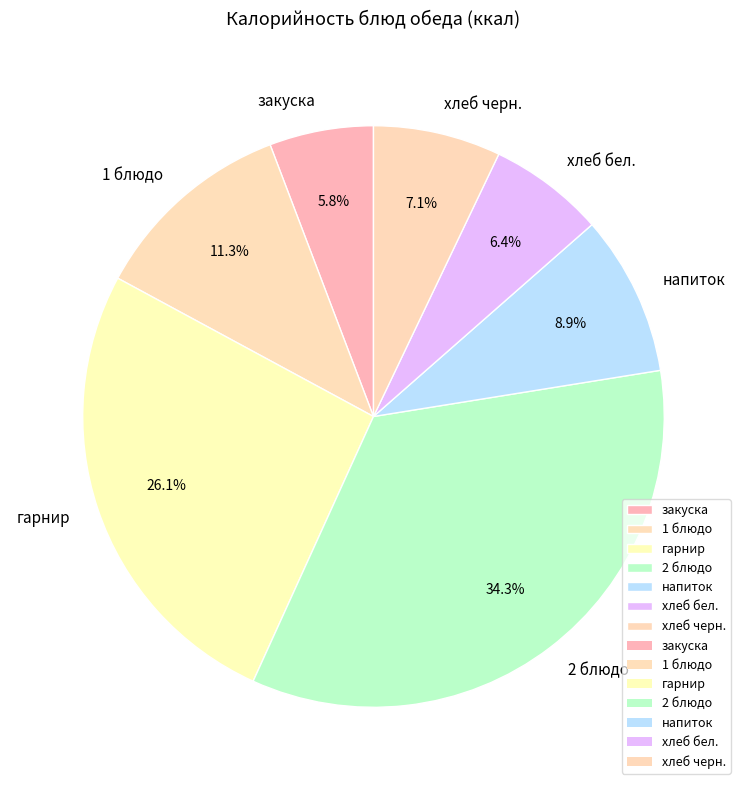

Do 2 блюдо and напиток together represent more than half of the pie?

No